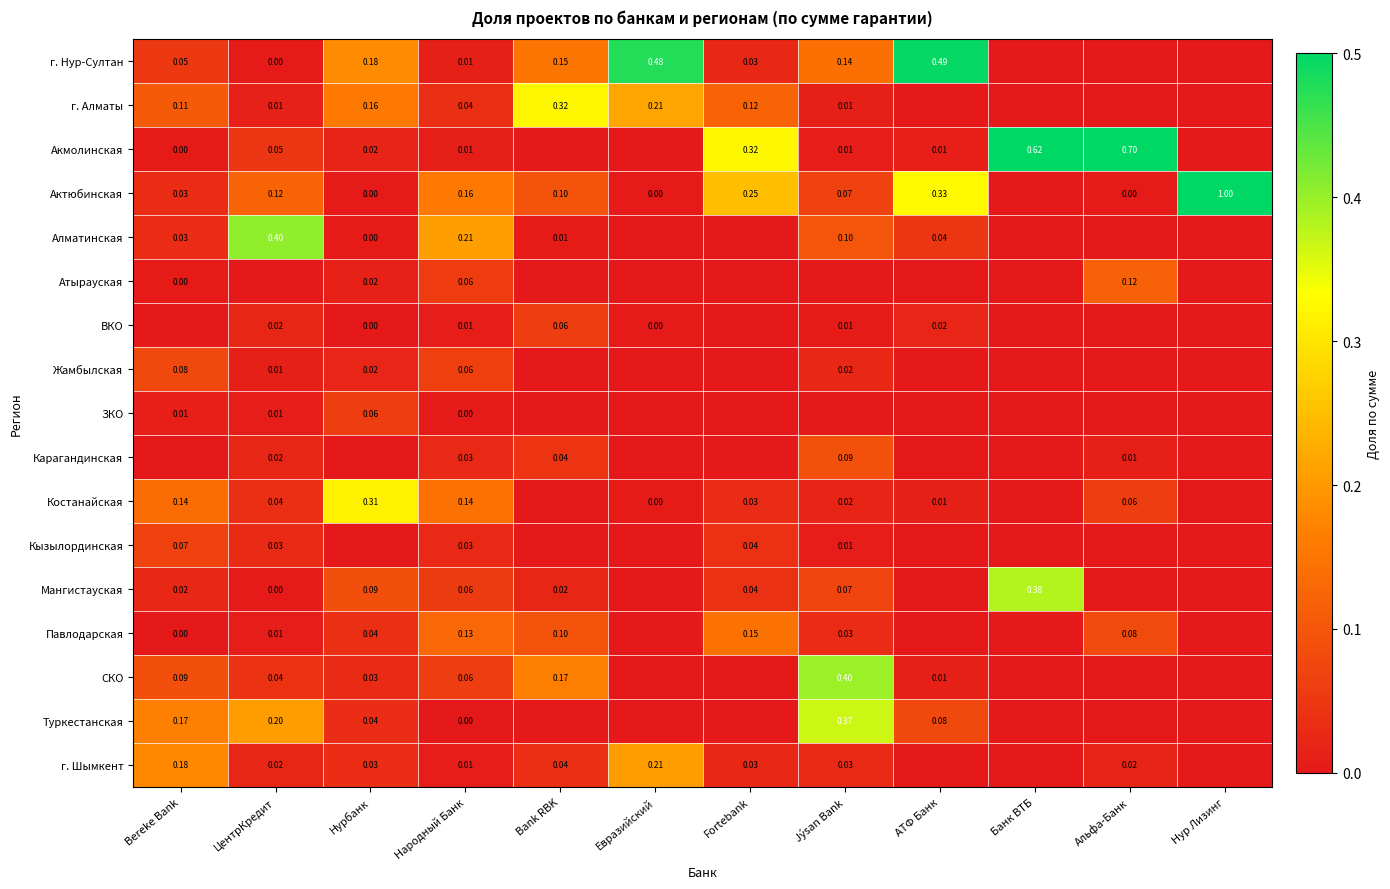

True or false: г. Нур-Султан has a value of 0.0 at Народный Банк.

True